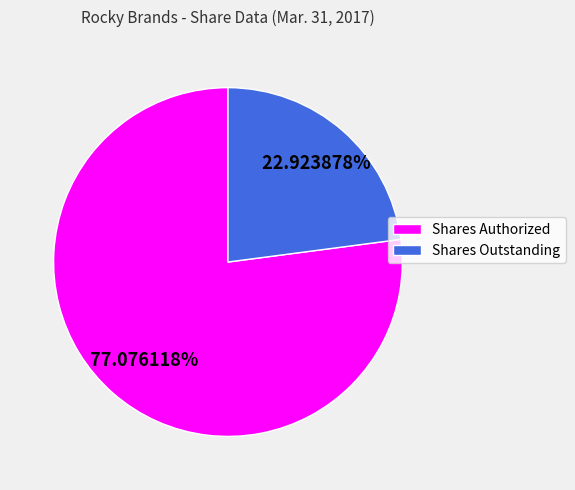

What is the smallest slice in the pie chart?

Shares Outstanding